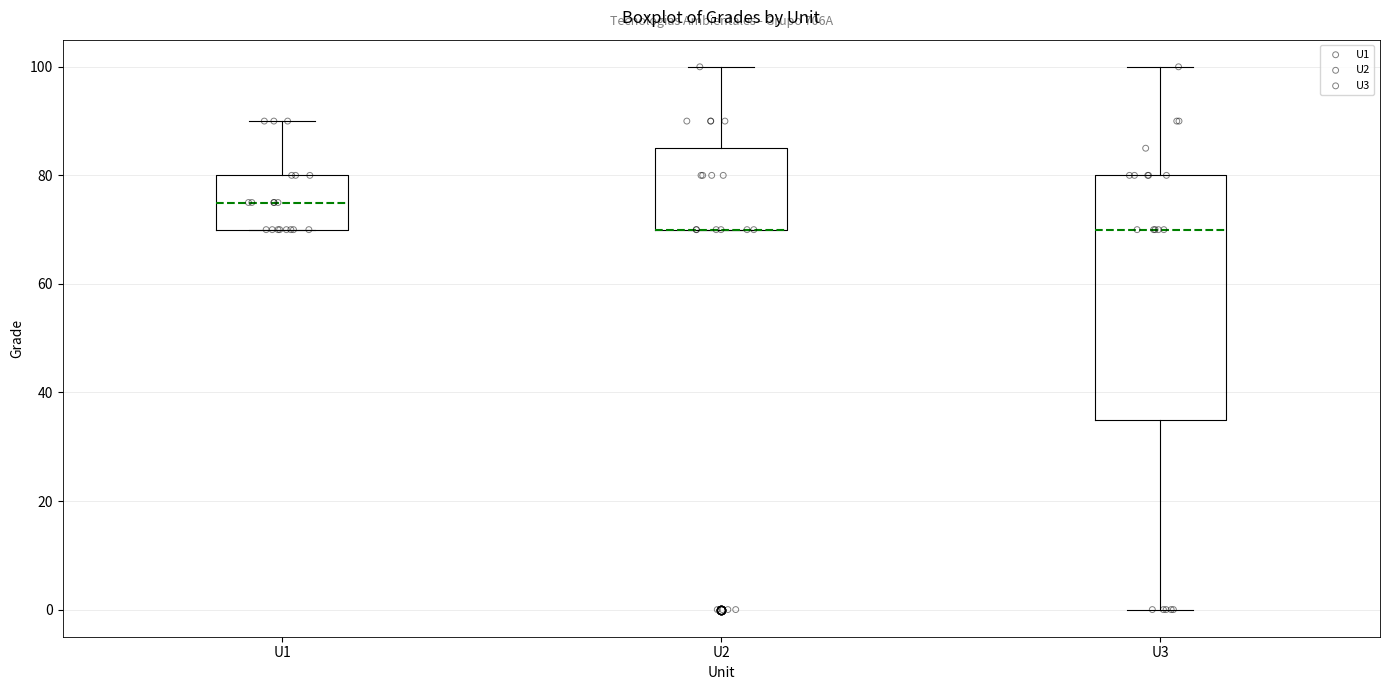

Which box is the tallest, from its lower edge to its upper edge?

U3